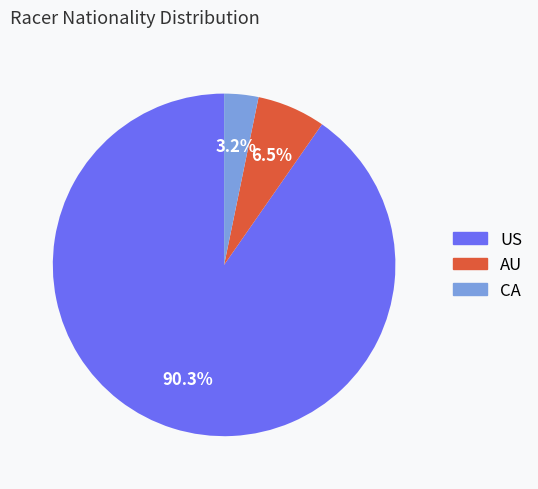

Rank the categories by value from lowest to highest.

CA, AU, US